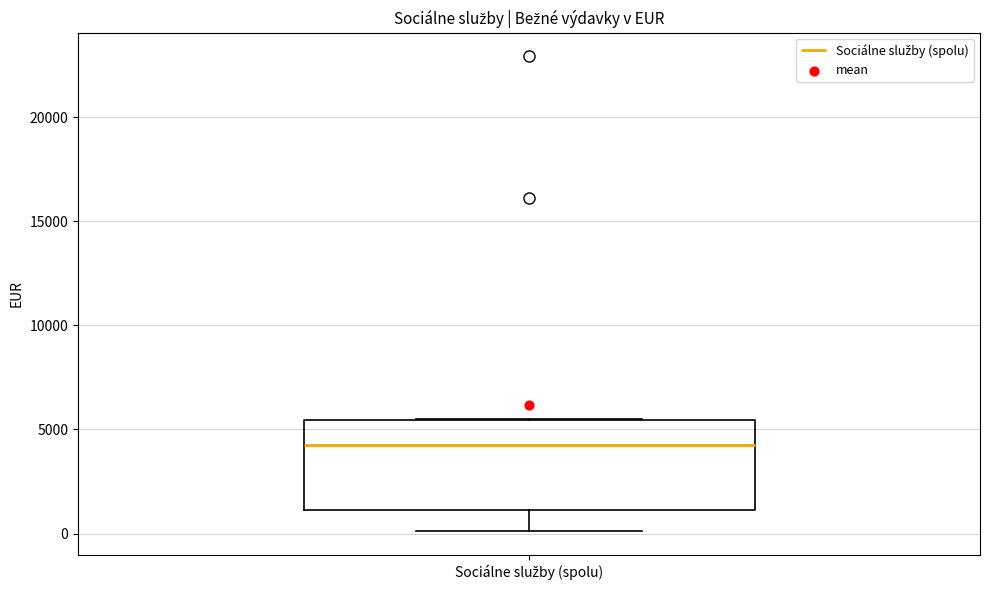

Transcribe this box plot: give where the median line is, the range the box spans, and where the two whiskers end, as read against the y-axis. The values are not printed on the chart, so give them approximately, as read against the axis.

median 4500, box 1000 to 5500, whiskers 0 to 5500